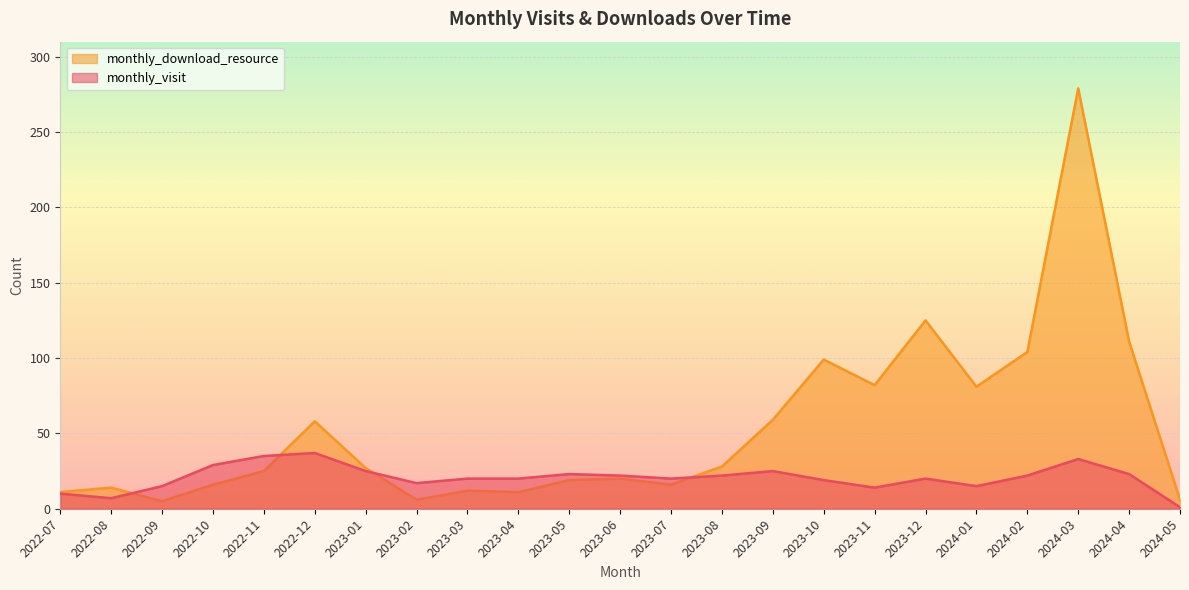

What position from the right is 2023-09?

9